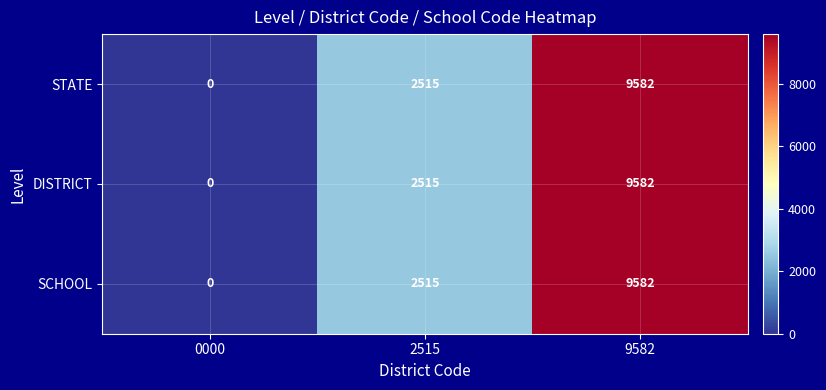

Which label corresponds to the largest value in the chart?

9582